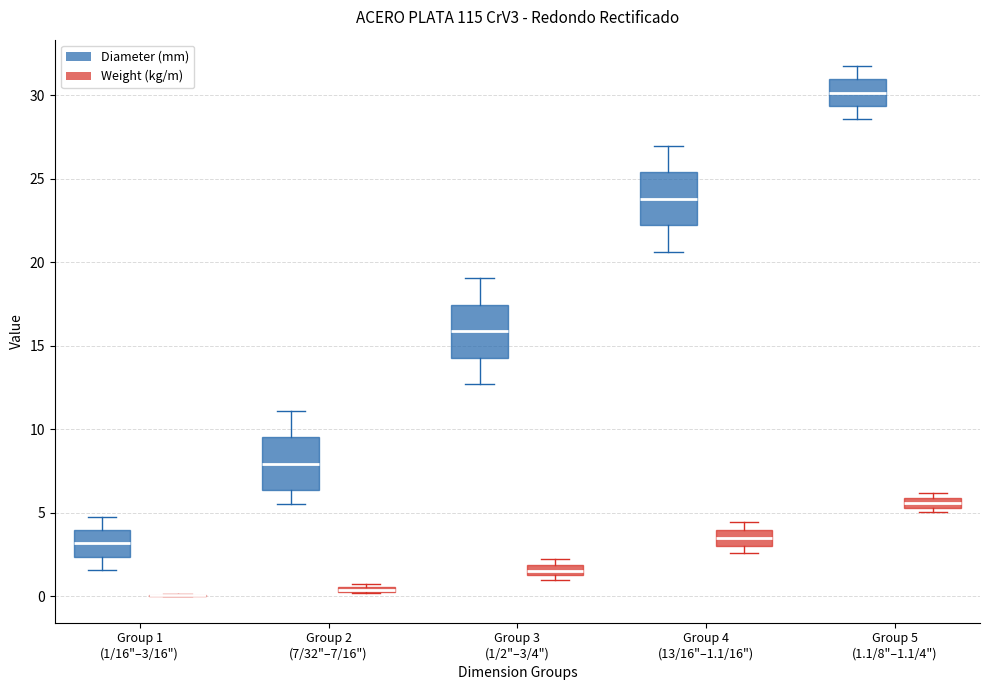

Where is the lower edge of the box for Group 5 (1.1/8"–1.1/4") (Weight (kg/m)) on the y-axis? The values are not printed on the chart, so give them approximately, as read against the axis.

5.5